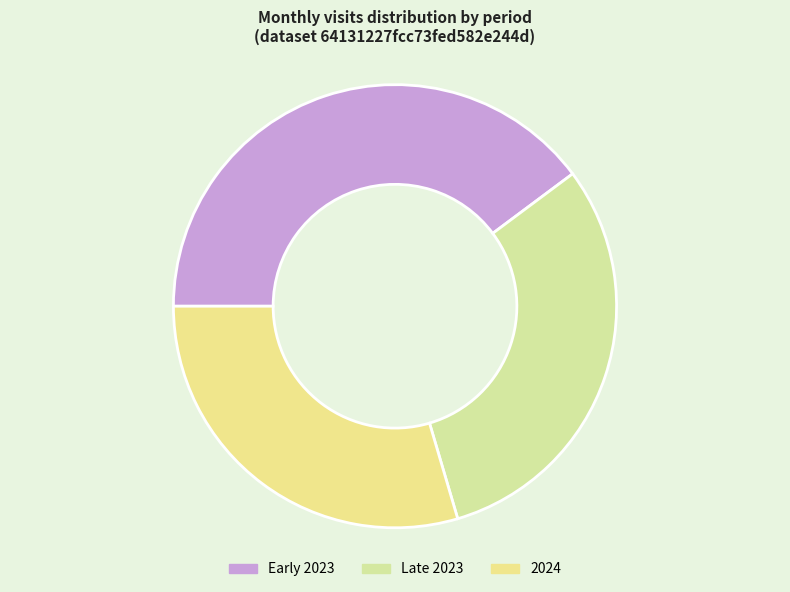

How many segments does this pie chart have?

3